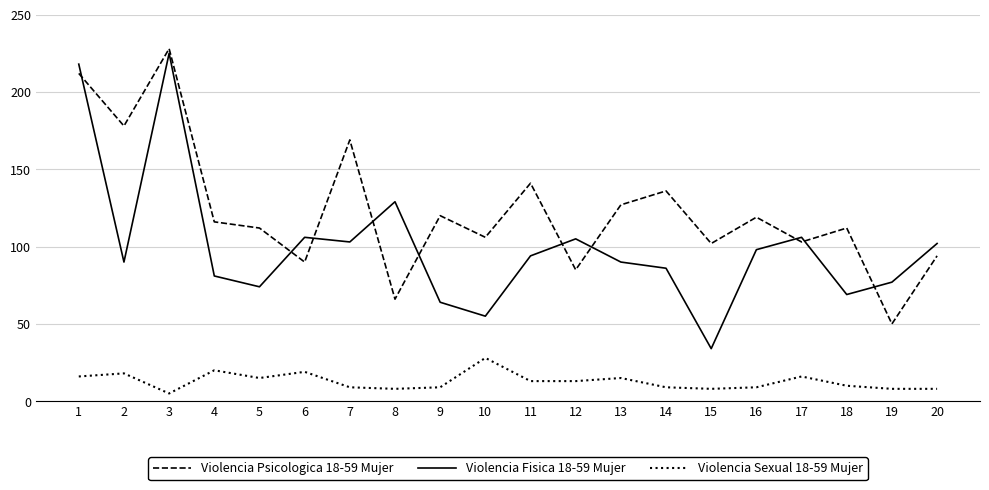

Is the value of Violencia Fisica 18-59 Mujer at 14 greater than the value of Violencia Sexual 18-59 Mujer at 11?

Yes